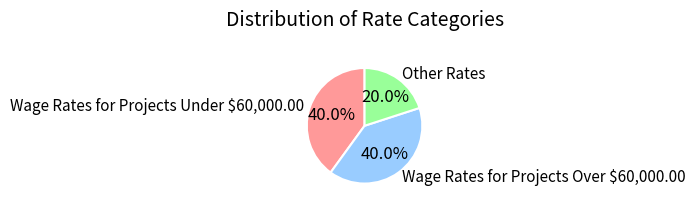

To the nearest percent, what percentage of the pie is Wage Rates for Projects Over $60,000.00?

40%